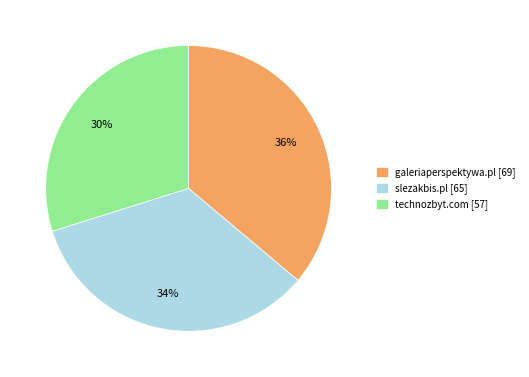

What percentage is the galeriaperspektywa.pl [69] slice, to the nearest percent?

36%